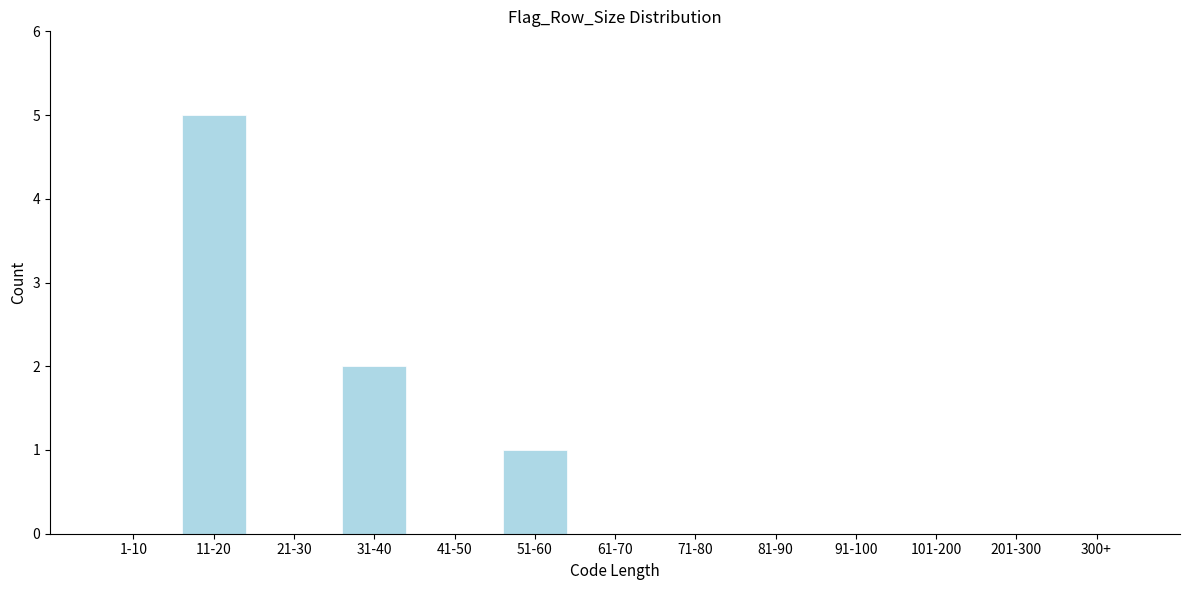

What is the maximum value shown in the chart?

5